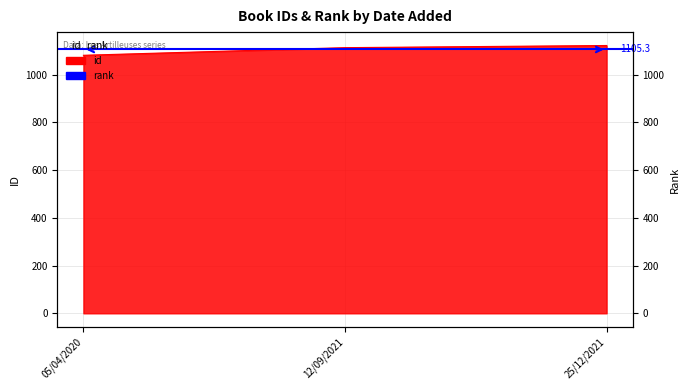

List the labels in order of value, largest first.

25/12/2021, 12/09/2021, 05/04/2020